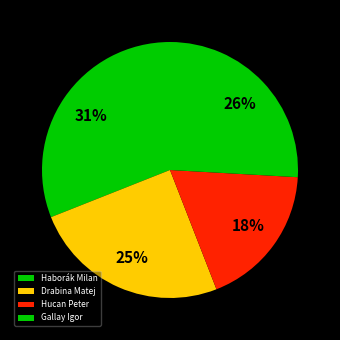

Is it true that Hucan Peter is 18% of the pie?

True